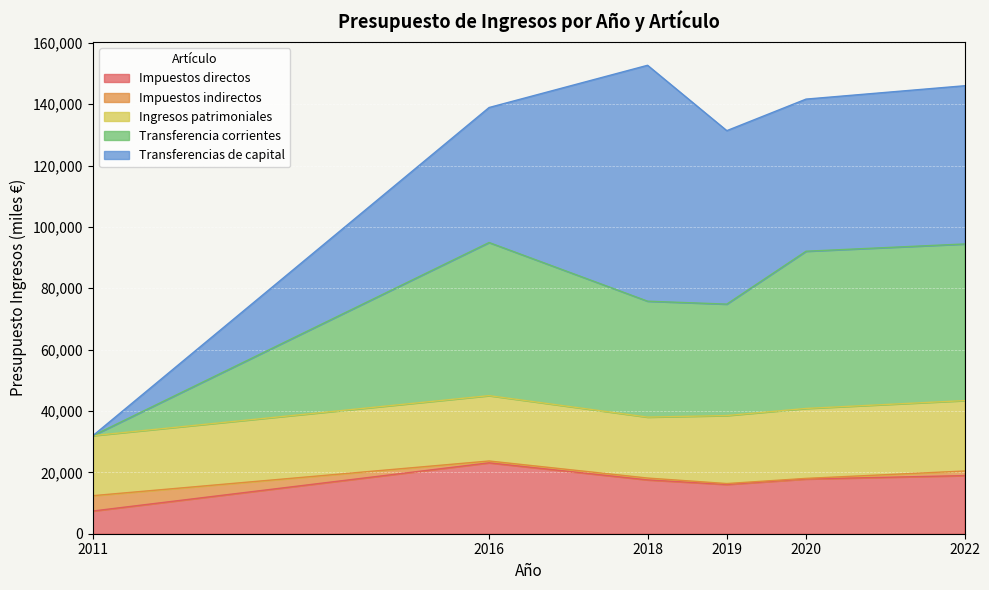

The Ingresos patrimoniales series shows 19860.0 at 2018. True or false?

True